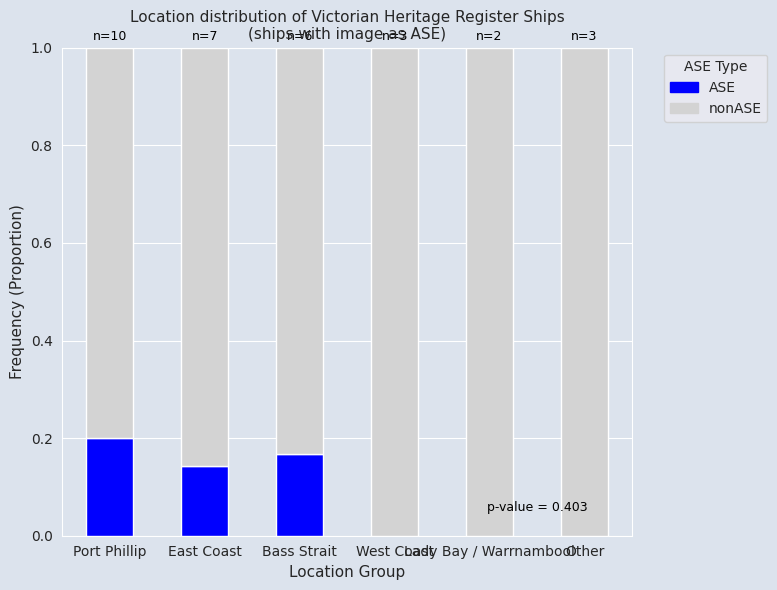

Does the chart contain stacked bars?

Yes